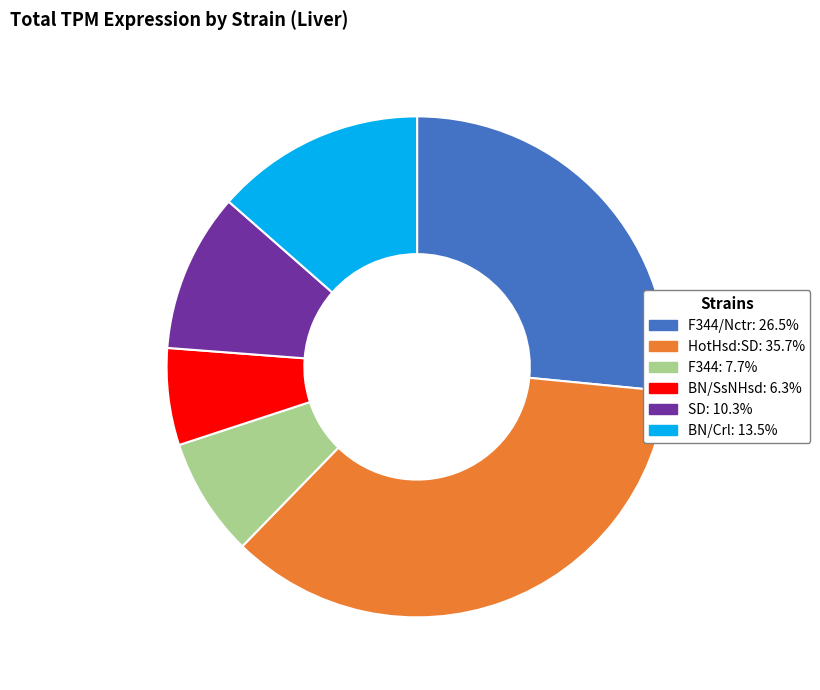

Is there a majority slice in this chart?

No